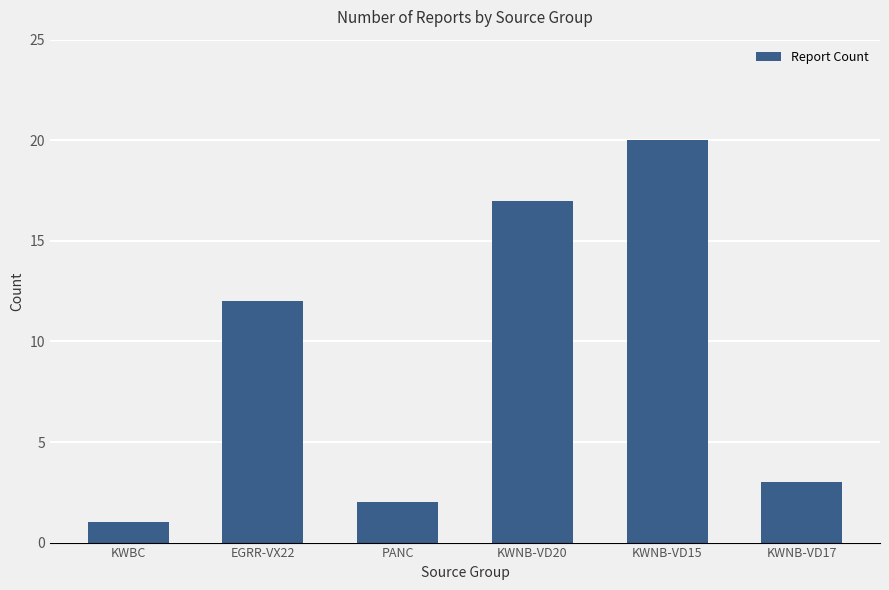

Which label corresponds to the largest value in the chart?

KWNB-VD15